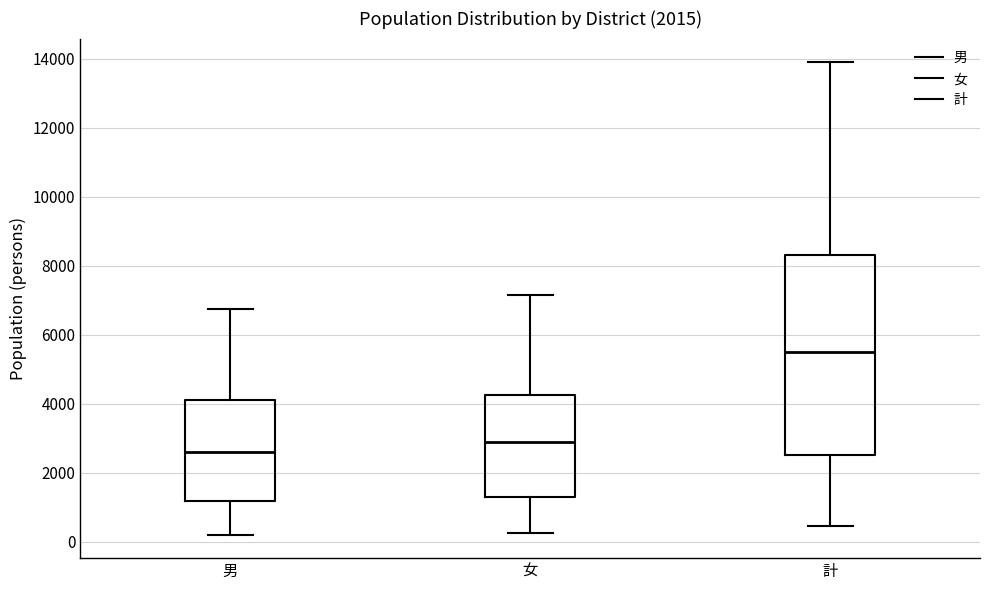

Which box has the lowest median line?

男